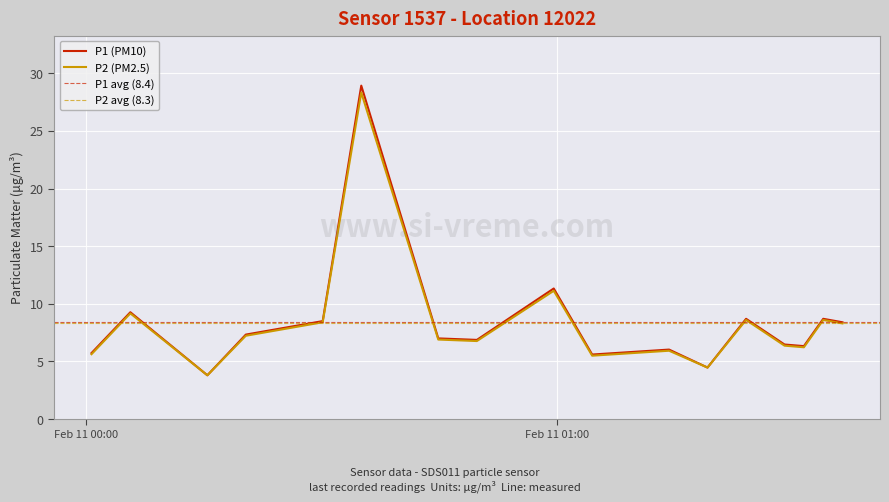

What is the maximum value for P1 (PM10)?

28.9